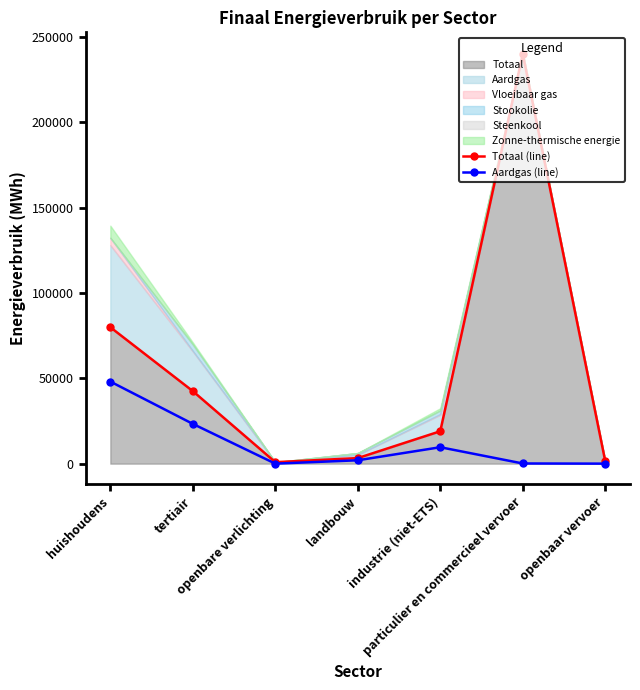

How many categories are shown in the chart?

7